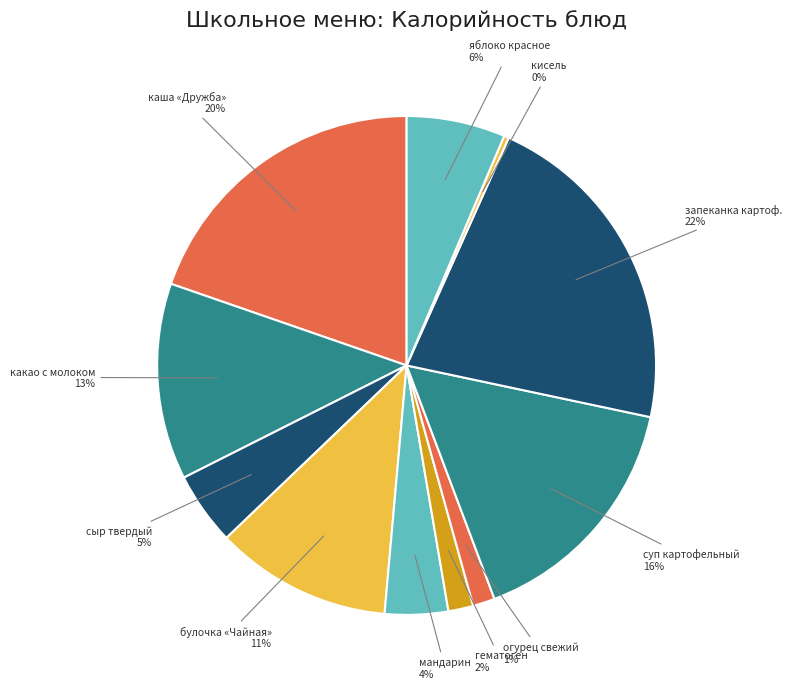

Which category has the biggest portion of the pie?

запеканка картоф.